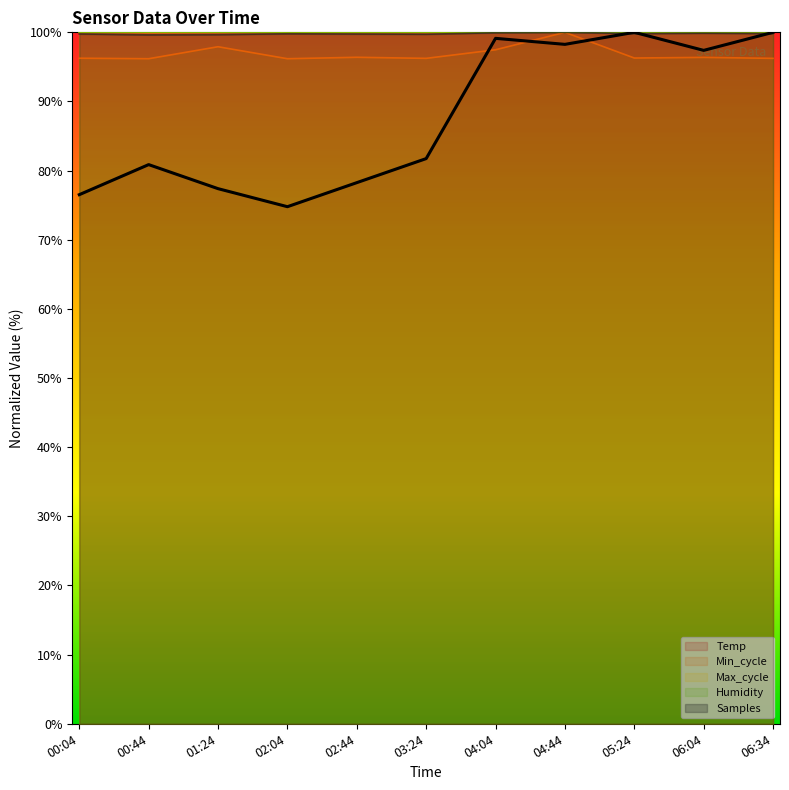

What is the approximate value of Samples at 04:44?

100.0